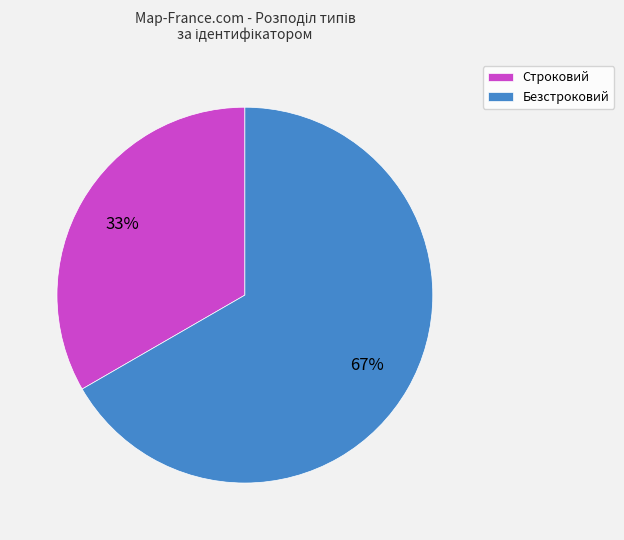

Which category has the biggest portion of the pie?

Безстроковий